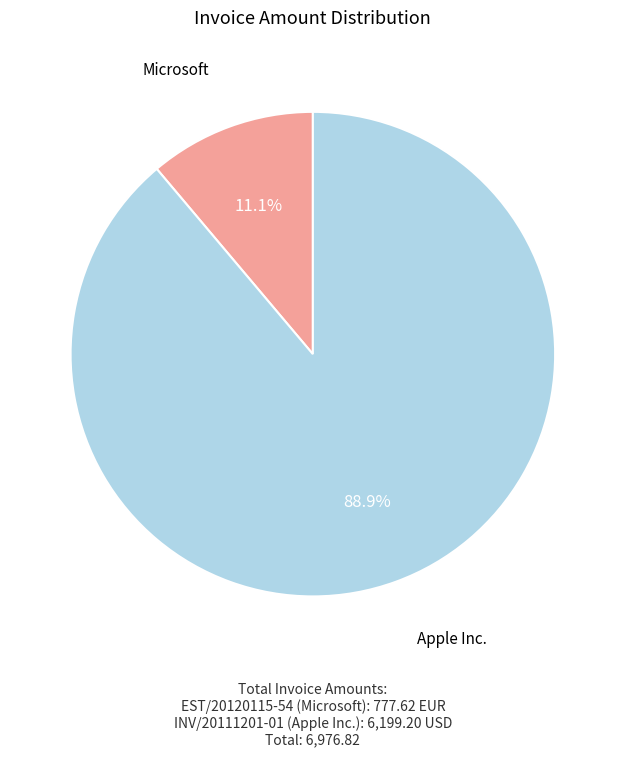

Does any single category account for the majority?

Yes